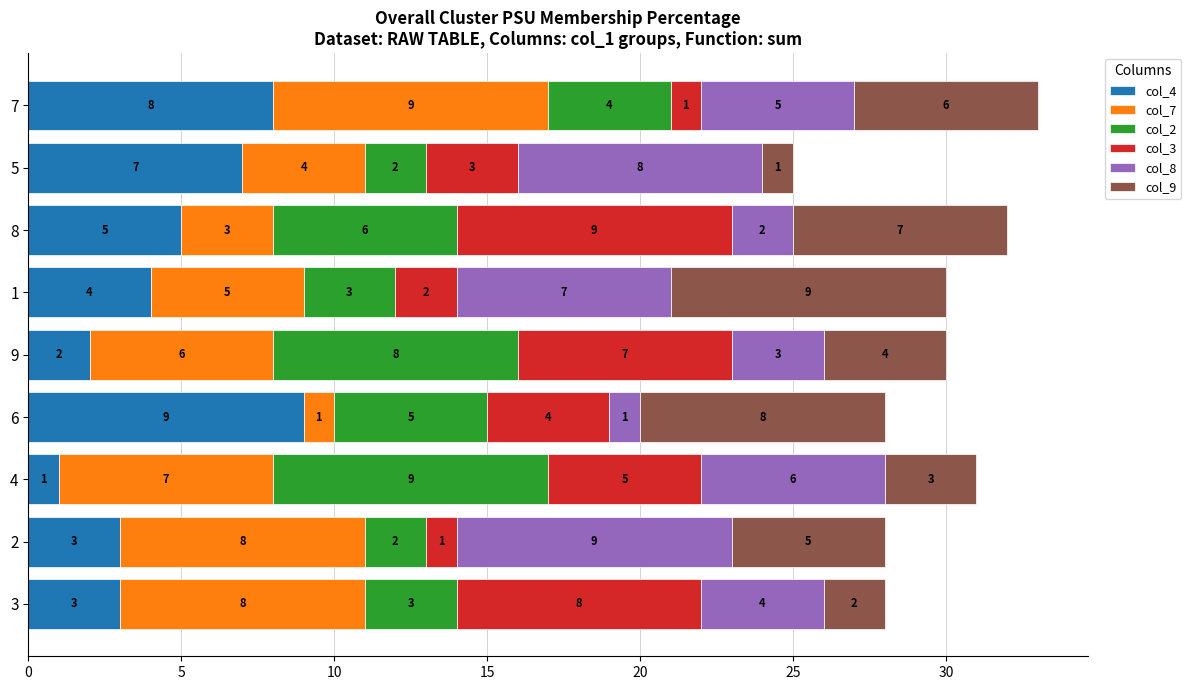

Count the number of data series in this chart.

6